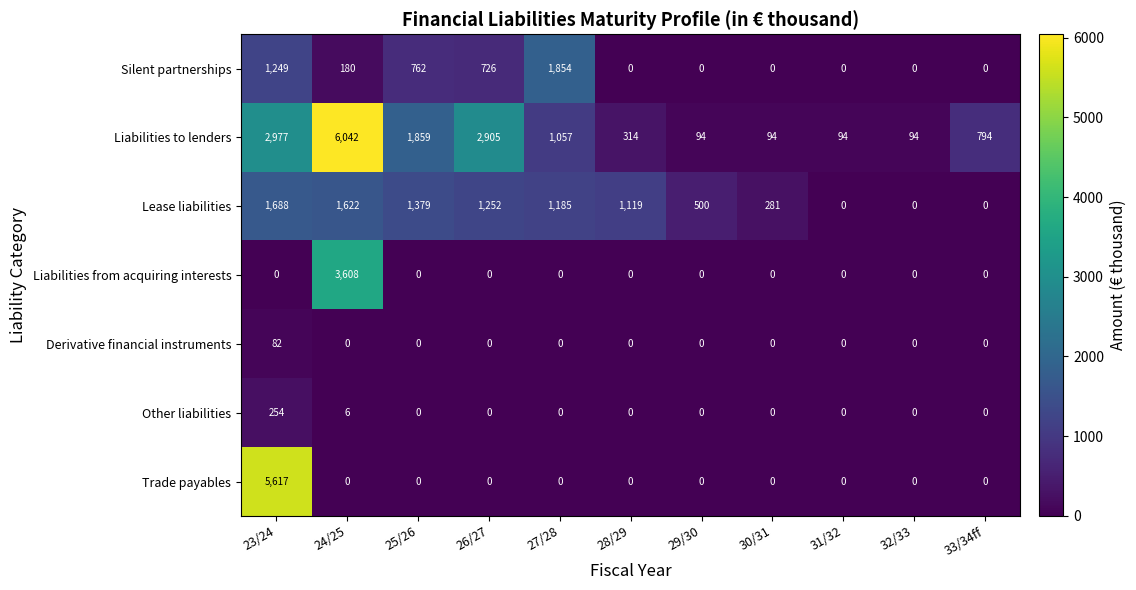

How many values in the Lease liabilities series are below 1119?

5